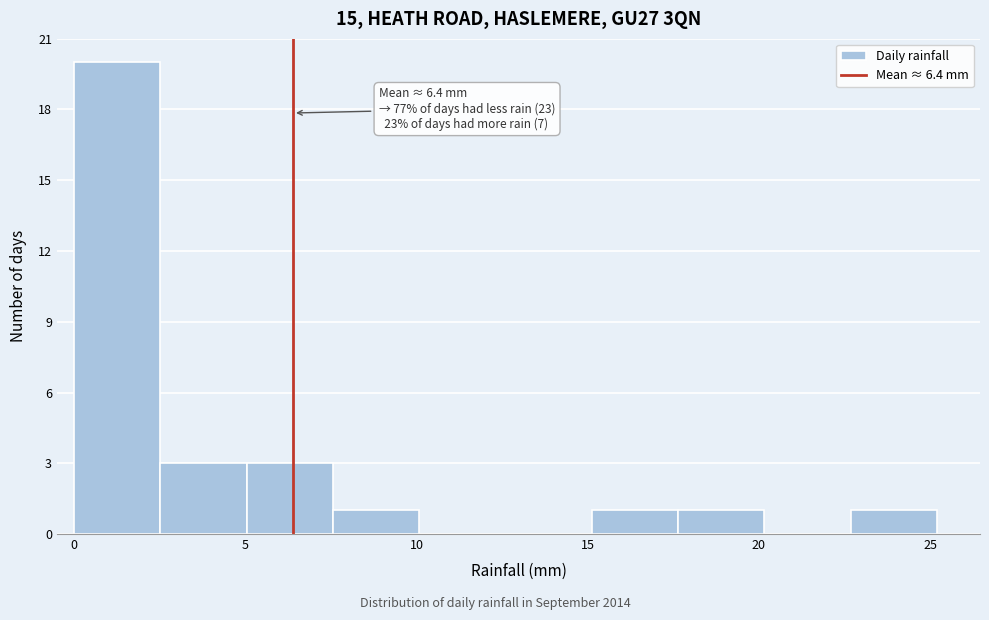

Over which range of the x-axis is the bar tallest?

0.0 to 2.5